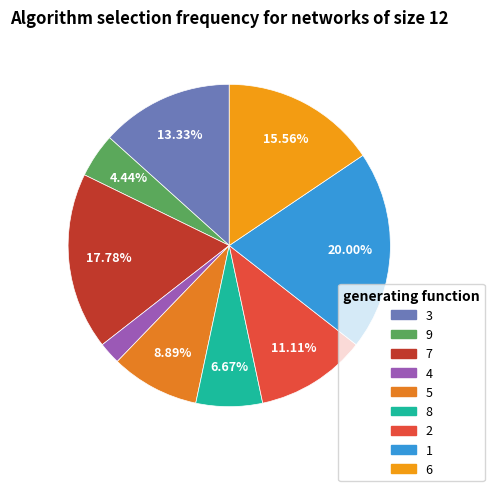

True or false: 6 accounts for 16% of the total.

True